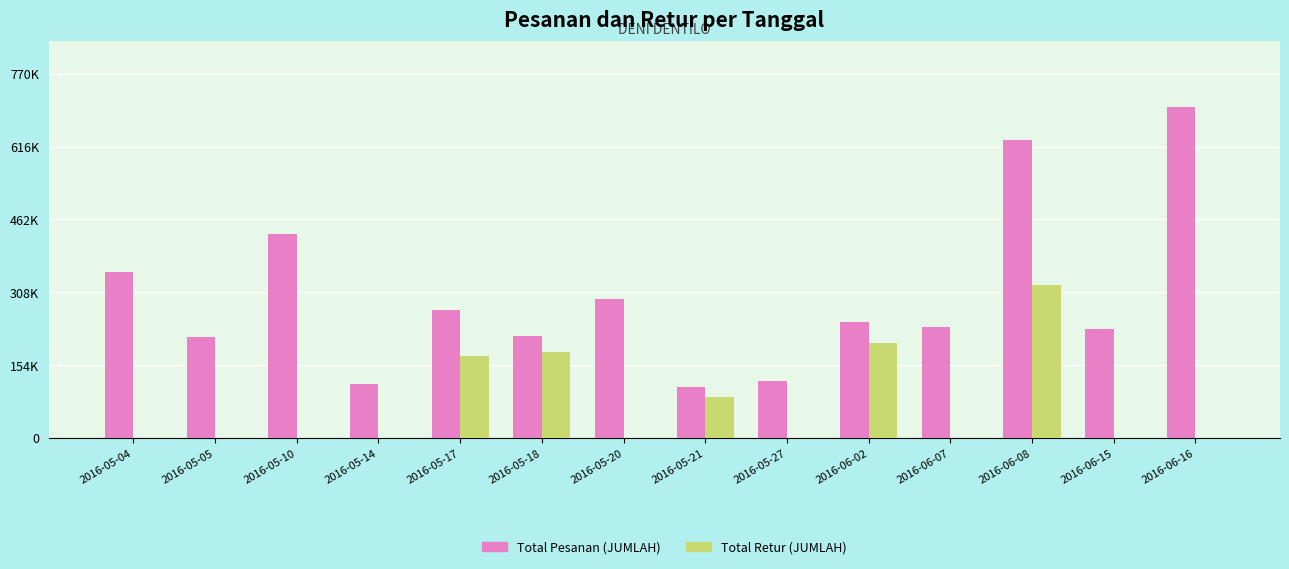

What are all the series names shown in the legend?

Total Pesanan (JUMLAH), Total Retur (JUMLAH)